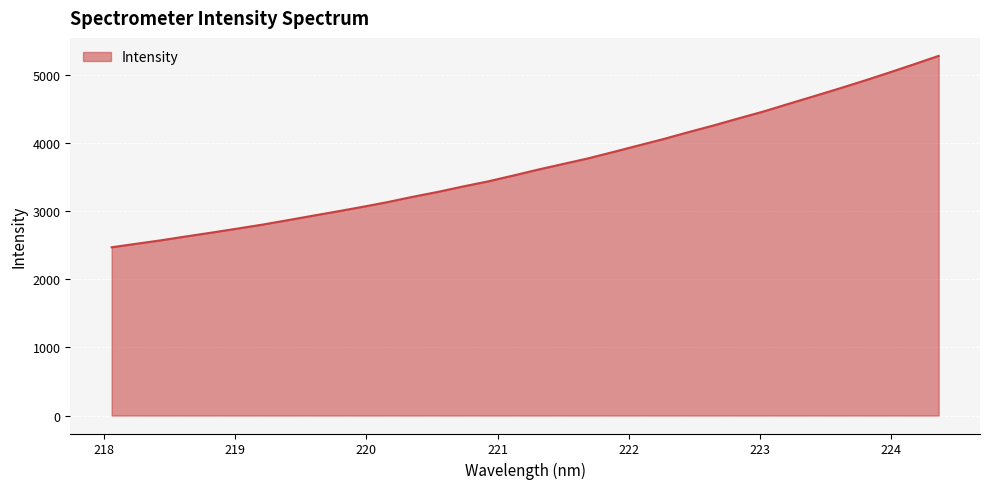

What is the greatest value displayed?

5278.6